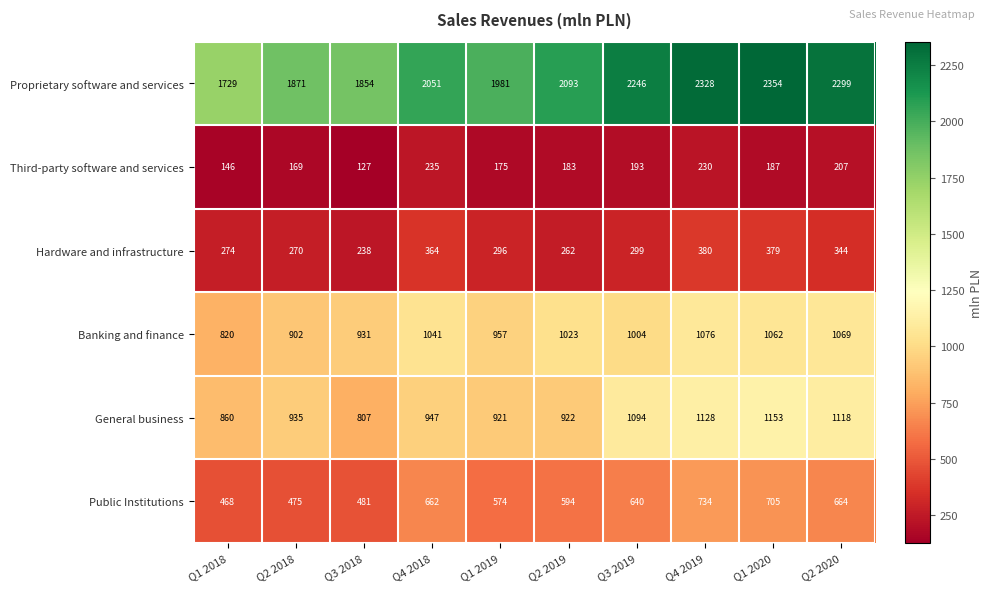

What is the difference between the second highest and second lowest values in the Public Institutions series?

230